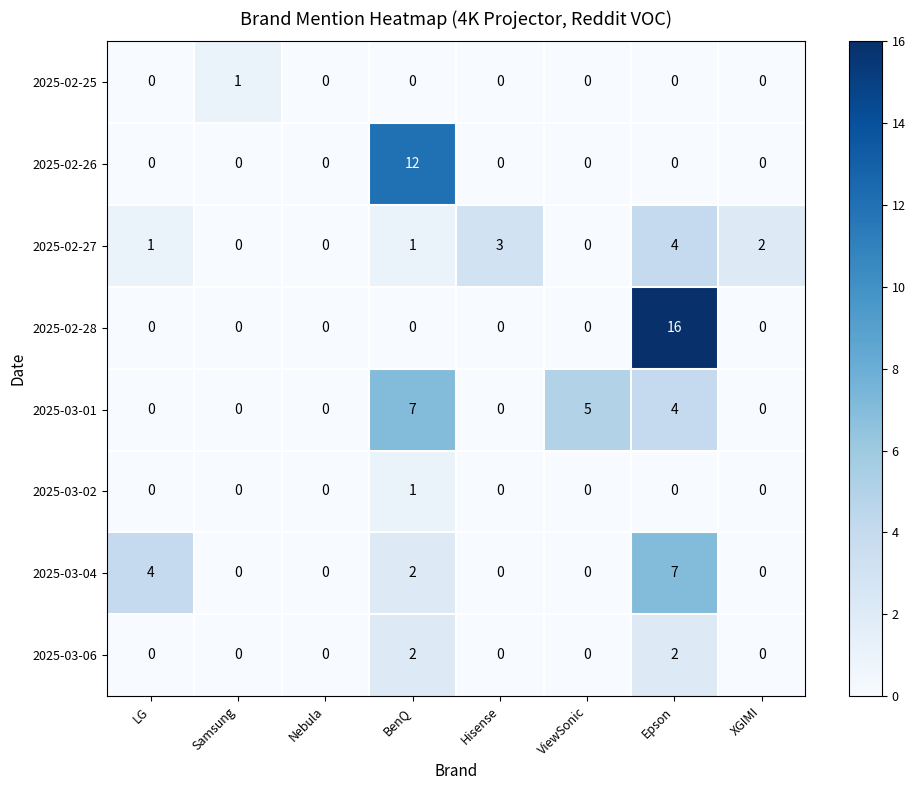

Count the 2025-03-02 values in the range 0 to 1.

8